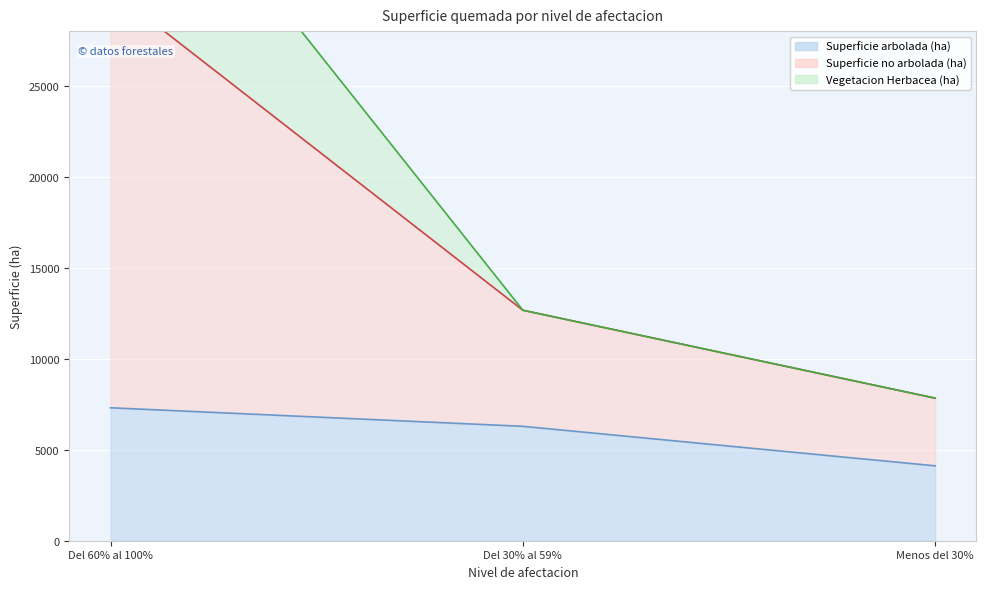

The value of Superficie arbolada (ha) at Del 30% al 59% is 6285.8. True or false?

True